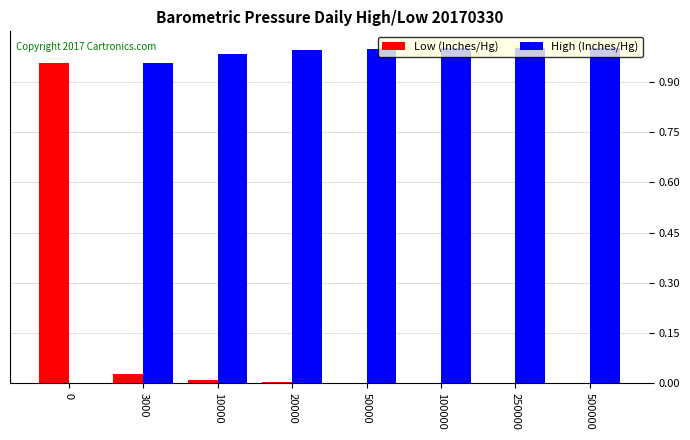

How many groups of bars are there?

8